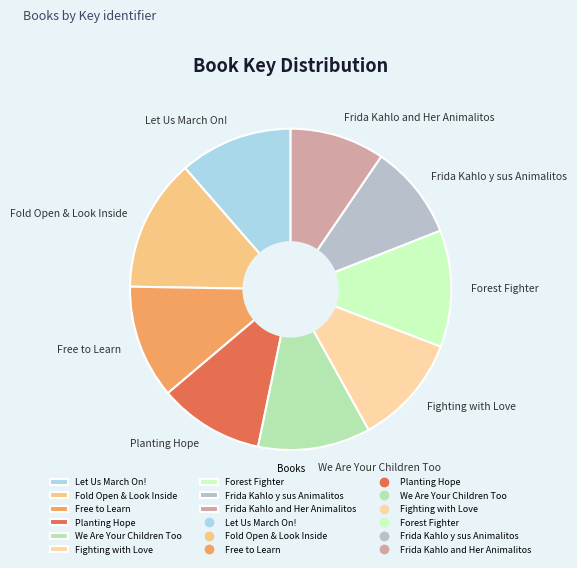

Is the sum of Frida Kahlo and Her Animalitos and Let Us March On! greater than half?

No